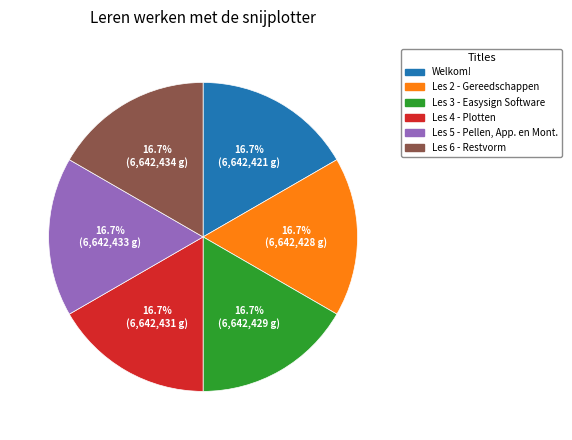

Is there any slice that represents more than half of the pie?

No